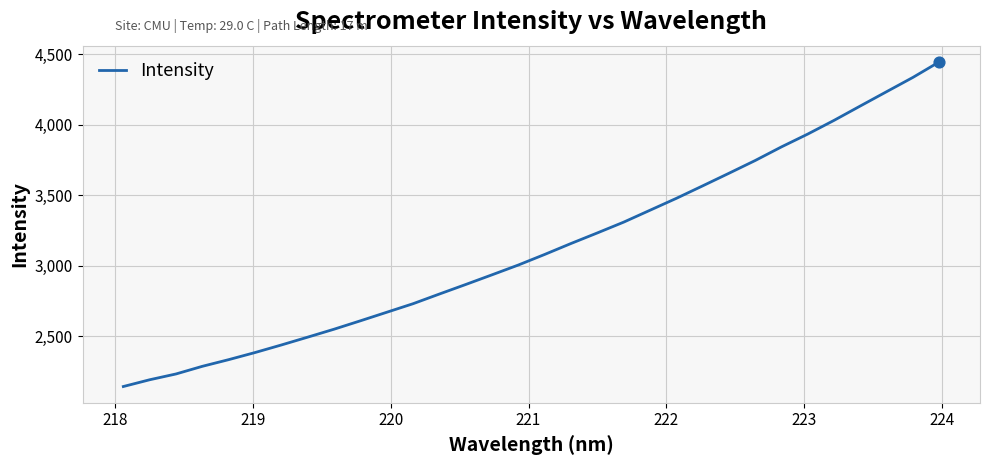

What is the difference between the maximum and minimum values?

2302.0